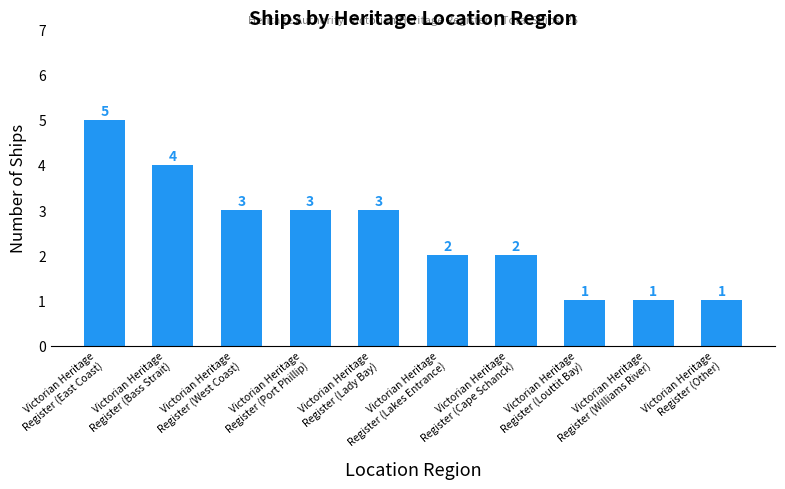

Which has a higher value, Victorian Heritage
Register (Cape Schanck) or Victorian Heritage
Register (Other)?

Victorian Heritage
Register (Cape Schanck)